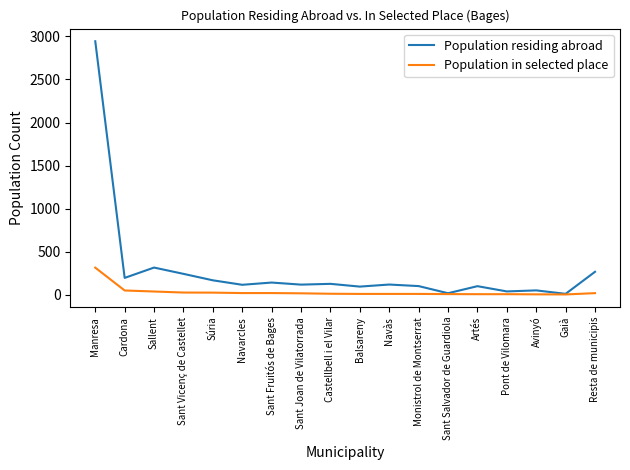

At which label does Population residing abroad first exceed 119?

Manresa